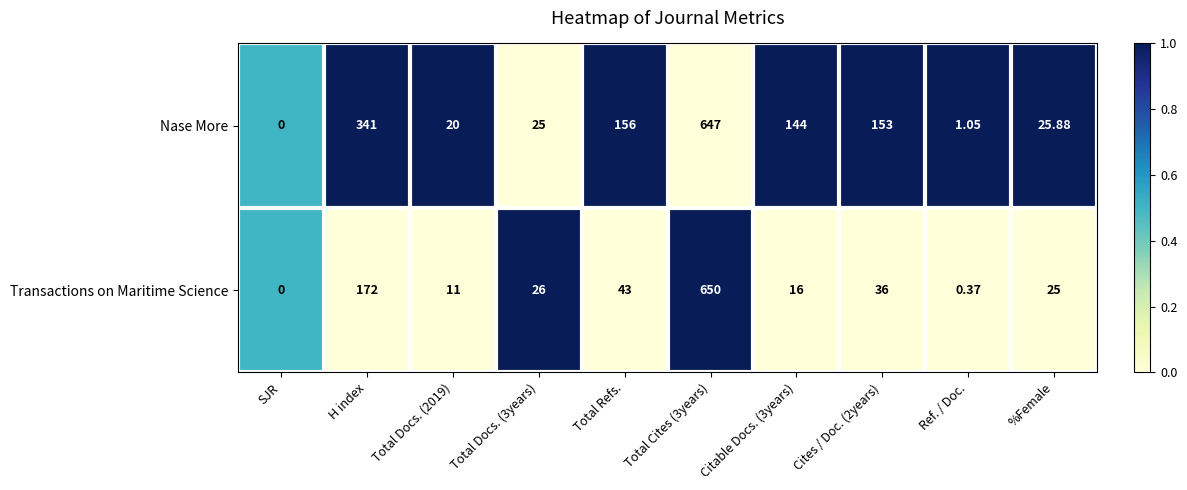

Count the number of categories in the chart.

10